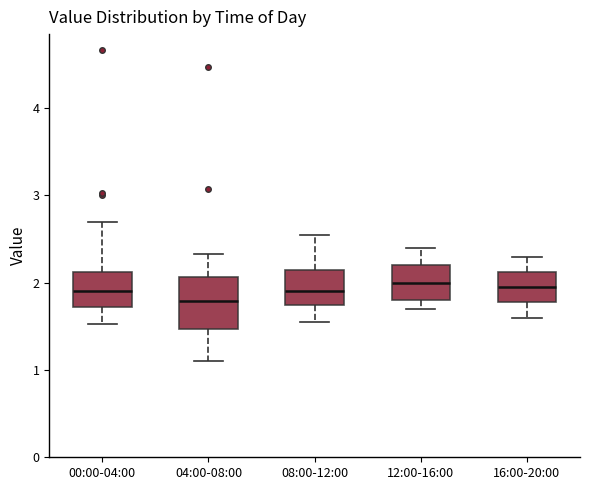

Where does the lower whisker of the box for 12:00-16:00 end on the y-axis? The values are not printed on the chart, so give them approximately, as read against the axis.

1.7